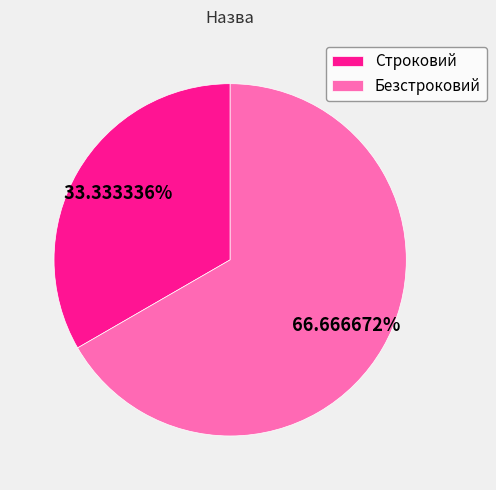

True or false: Безстроковий accounts for 82% of the total.

False